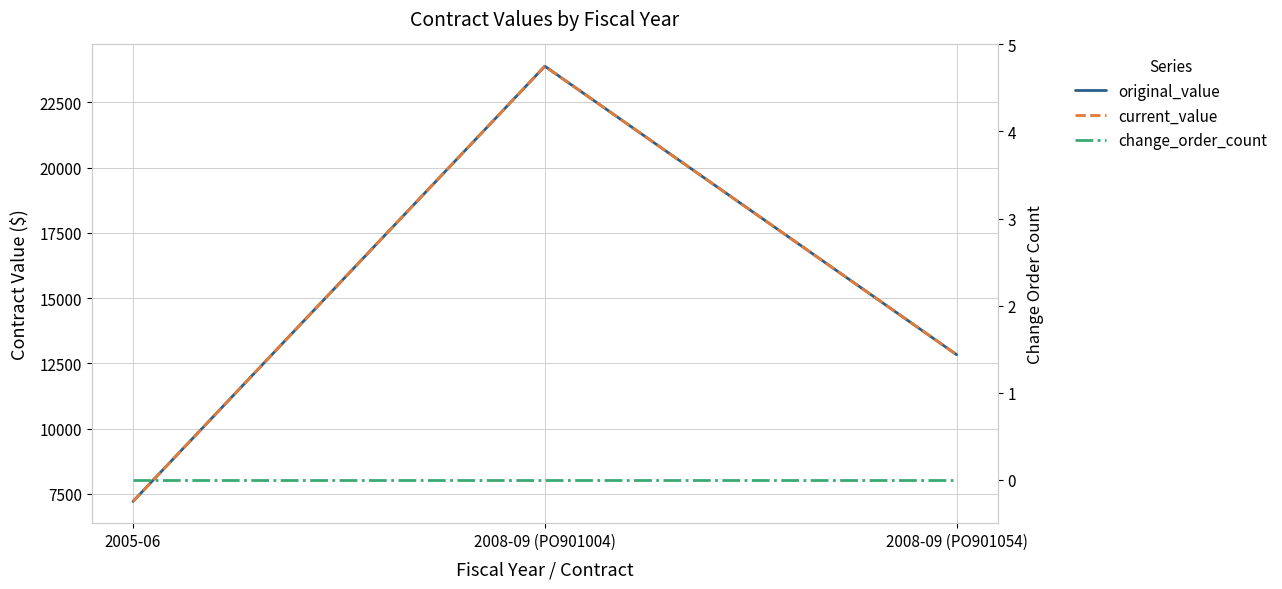

The value of original_value at 2005-06 is 7205. True or false?

True